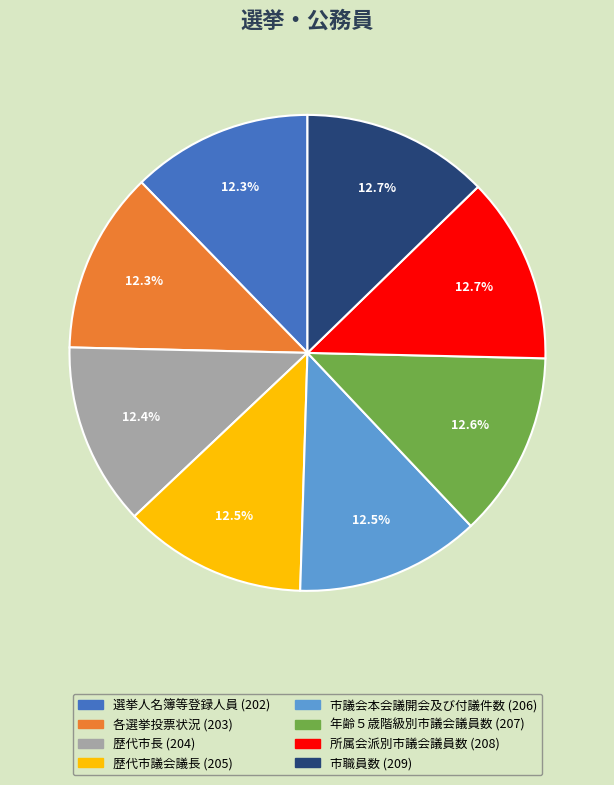

Is it true that 選挙人名簿等登録人員 is 12% of the pie?

True